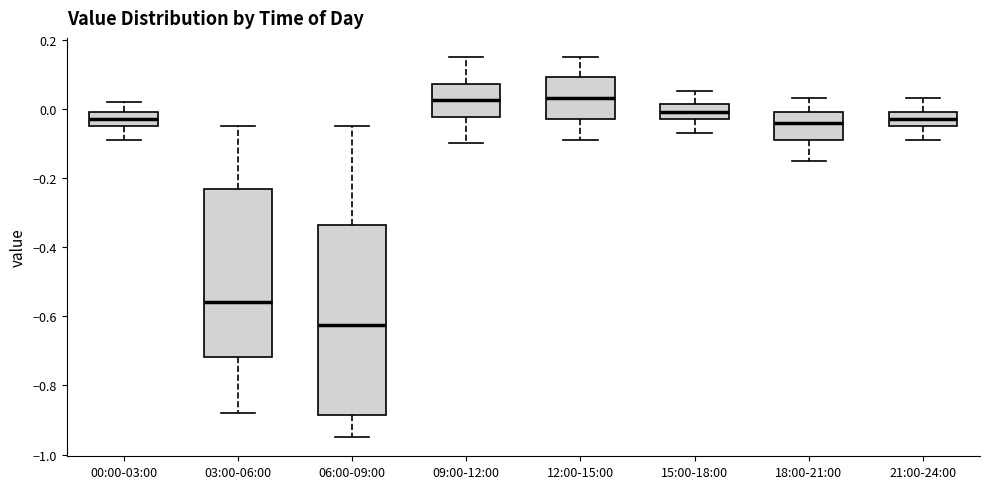

Reading left to right, transcribe this box plot: for each box, give where its median line is, the range the box spans, and where its two whiskers end, as read against the y-axis. The values are not printed on the chart, so give them approximately, as read against the axis.

00:00-03:00: median -0.02, box -0.04 to 0.00, whiskers -0.08 to 0.02
03:00-06:00: median -0.56, box -0.72 to -0.24, whiskers -0.88 to -0.04
06:00-09:00: median -0.62, box -0.88 to -0.34, whiskers -0.94 to -0.04
09:00-12:00: median 0.02, box -0.02 to 0.08, whiskers -0.10 to 0.16
12:00-15:00: median 0.04, box -0.02 to 0.10, whiskers -0.08 to 0.16
15:00-18:00: median 0.00, box -0.02 to 0.02, whiskers -0.06 to 0.06
18:00-21:00: median -0.04, box -0.08 to 0.00, whiskers -0.14 to 0.04
21:00-24:00: median -0.02, box -0.04 to 0.00, whiskers -0.08 to 0.04